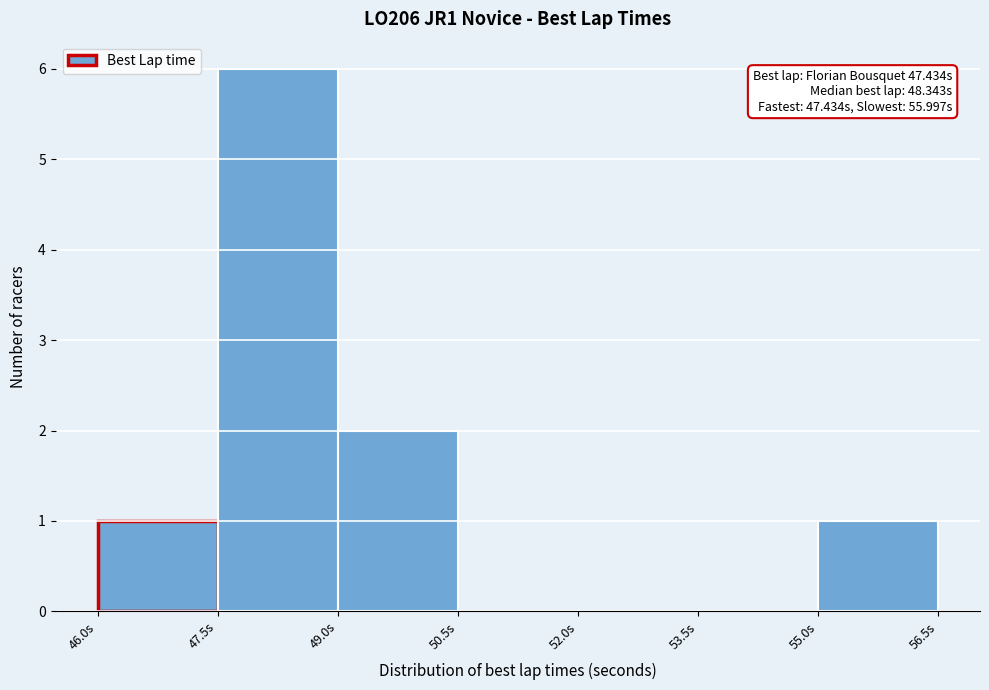

Which range on the x-axis has the tallest bar?

47.5 to 49.0